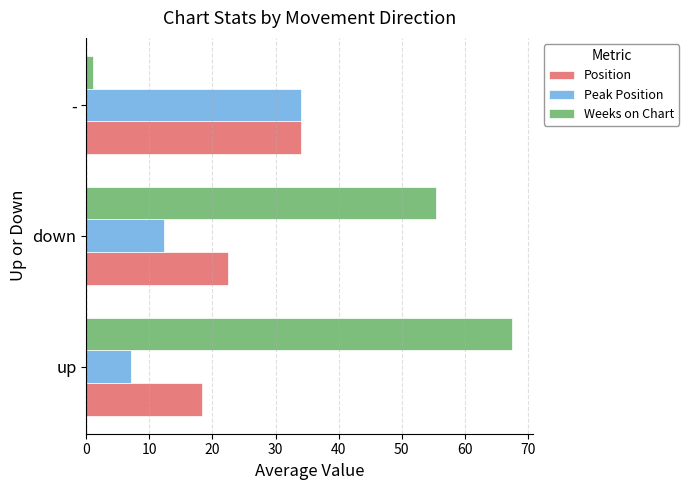

How many values in the Position series are below 22?

1